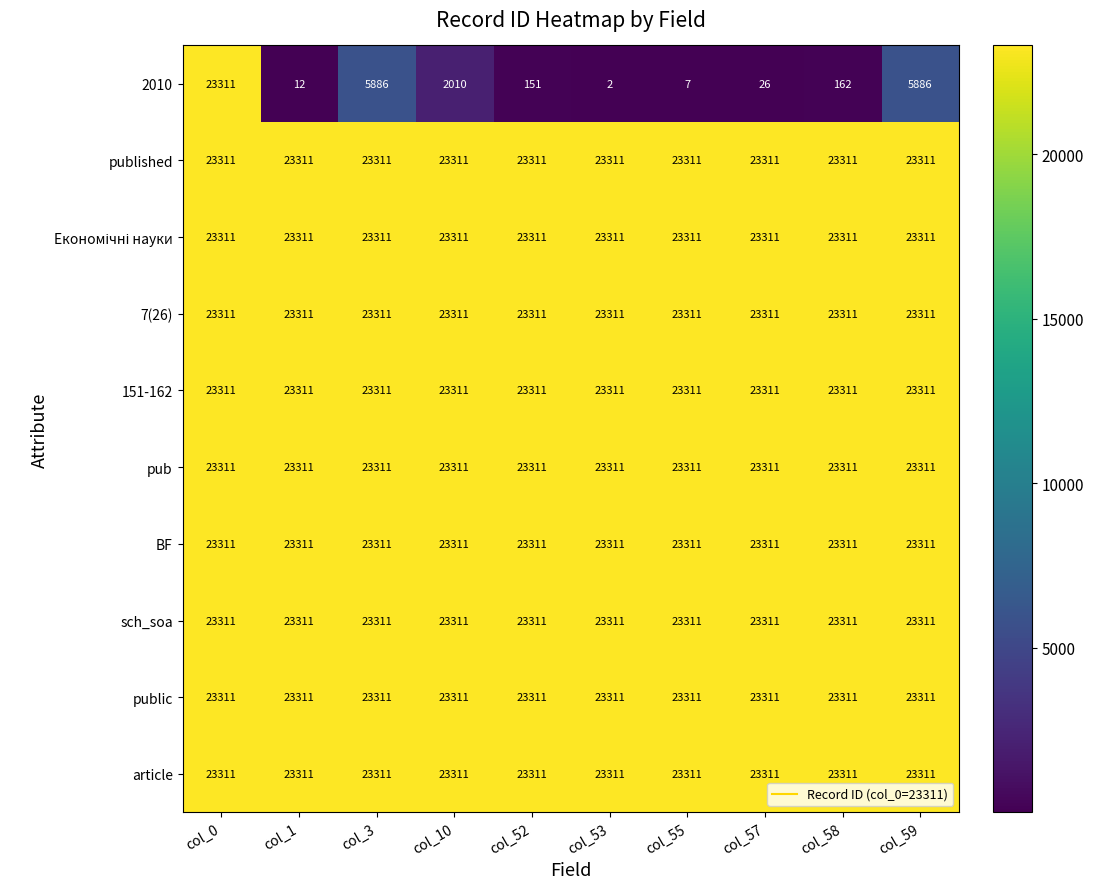

What is the total value across all series at col_55?

209806